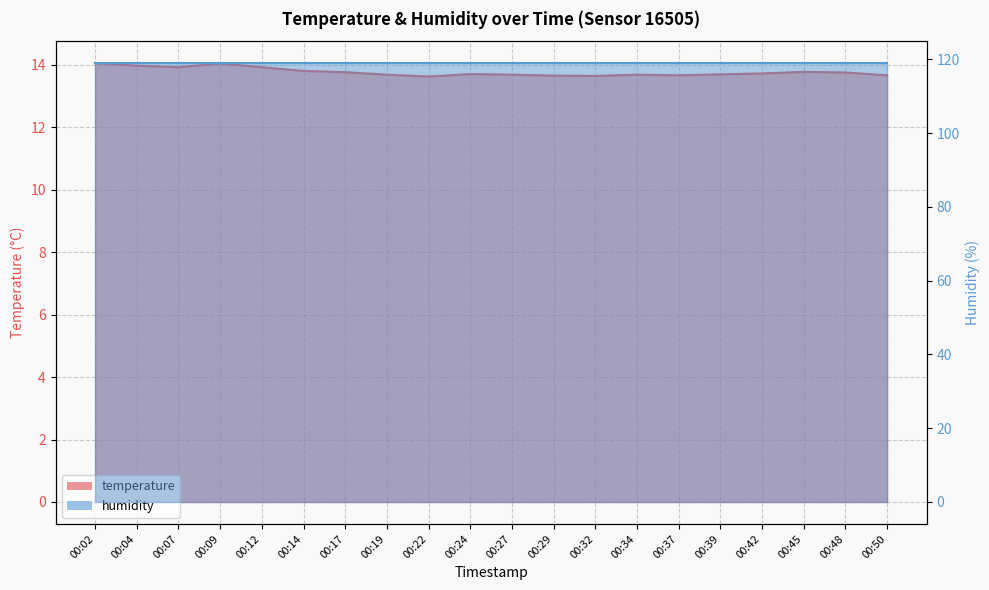

The chart shows a value of 9.6 at 00:07. True or false?

False